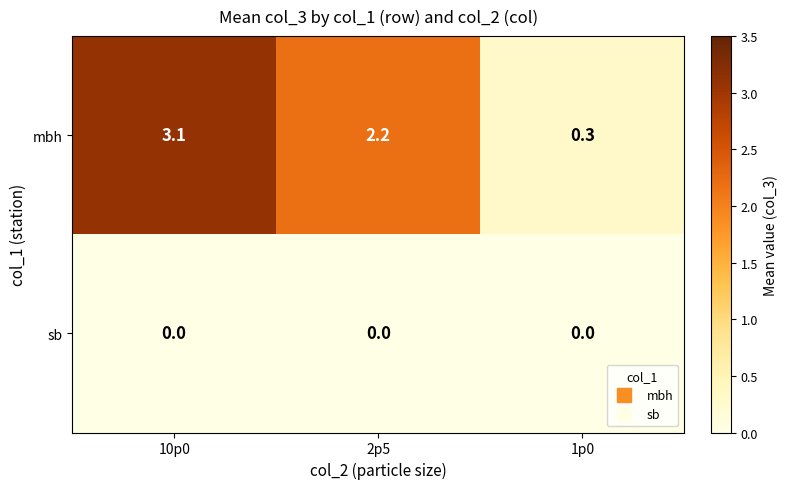

How many distinct data groups are displayed?

2